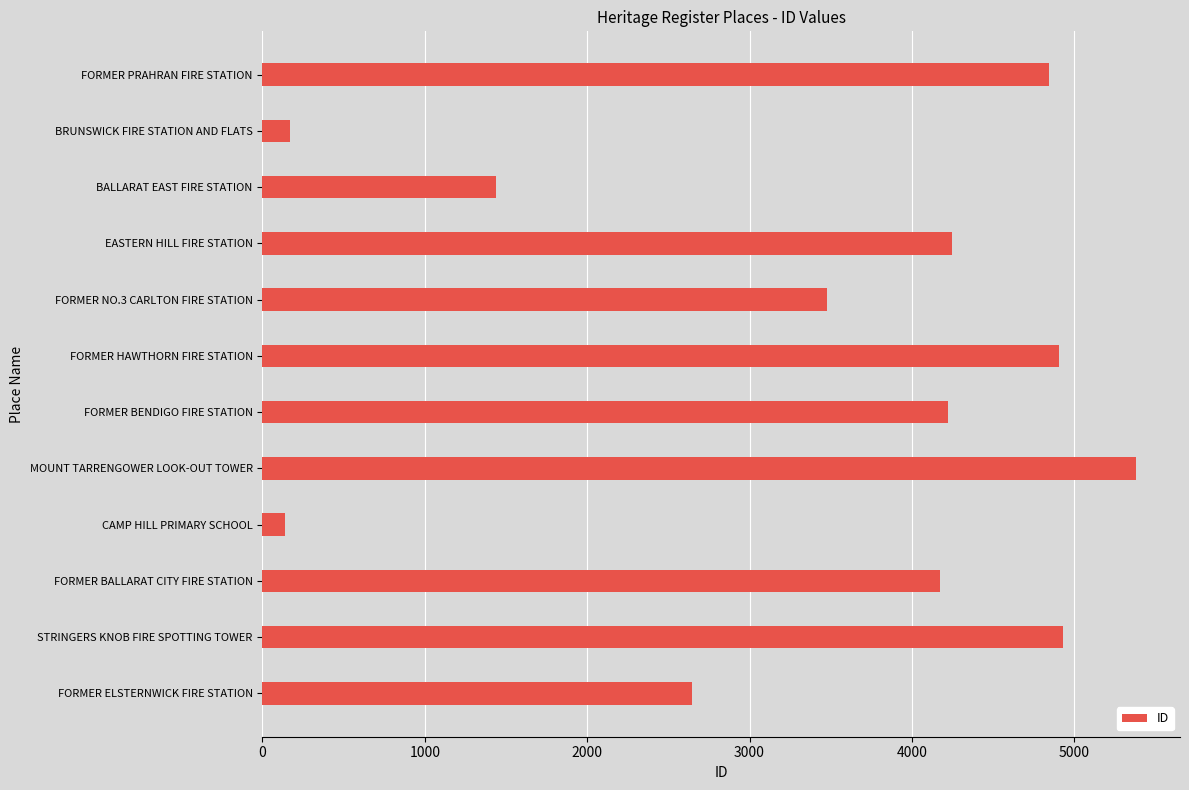

The value at MOUNT TARRENGOWER LOOK-OUT TOWER is 5382. True or false?

True